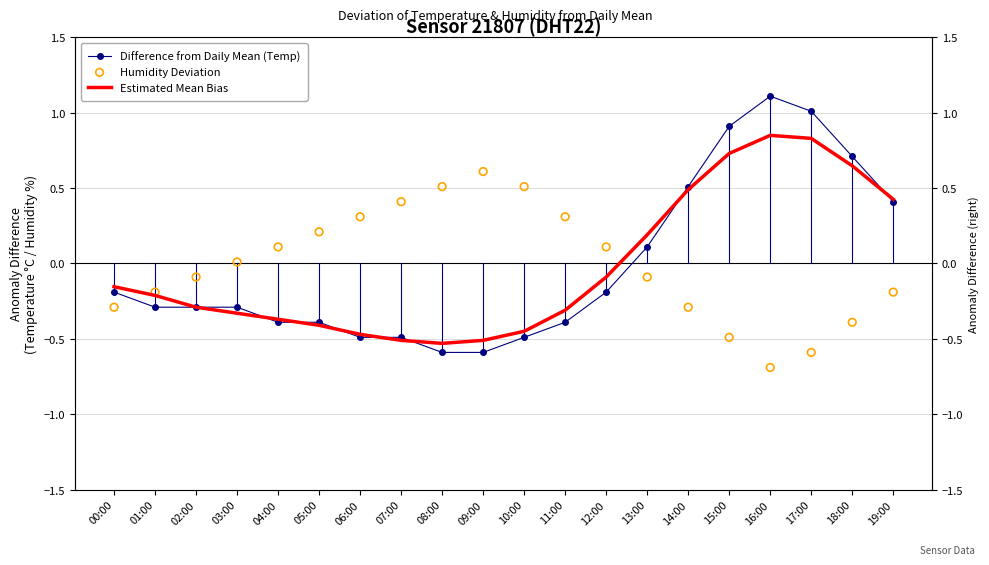

At which category is the sum across all series the highest?

16:00